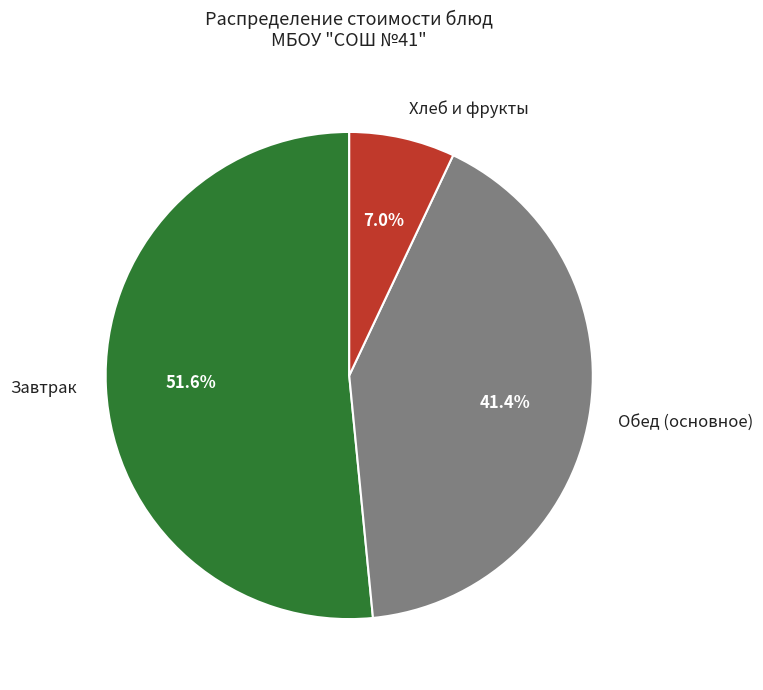

Is the sum of Обед (основное) and Завтрак greater than half?

Yes